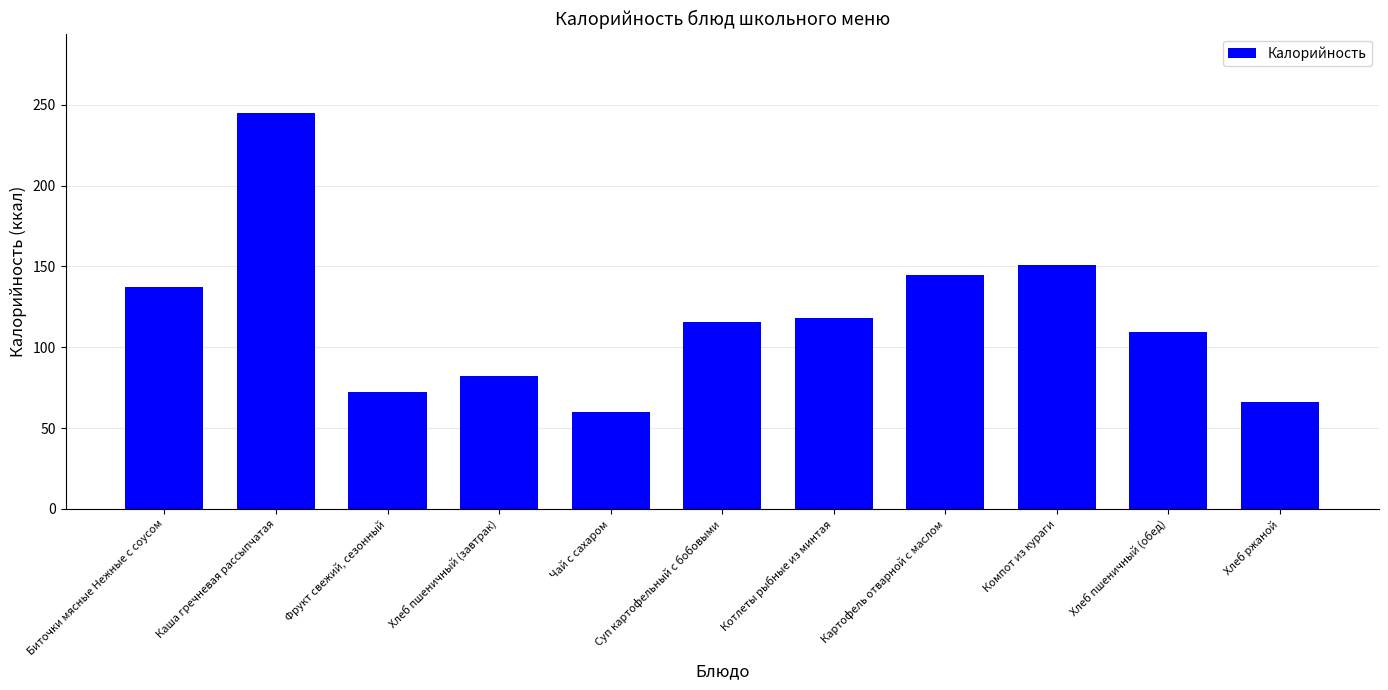

The value at Чай с сахаром is 60.0. True or false?

True